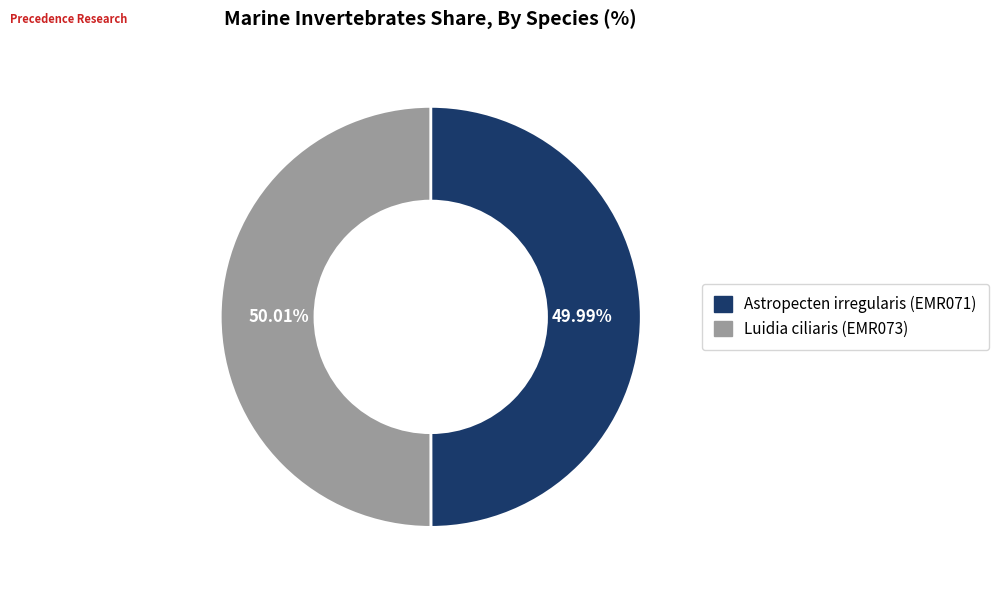

The Luidia ciliaris (EMR073) slice represents 42% of the pie. True or false?

False